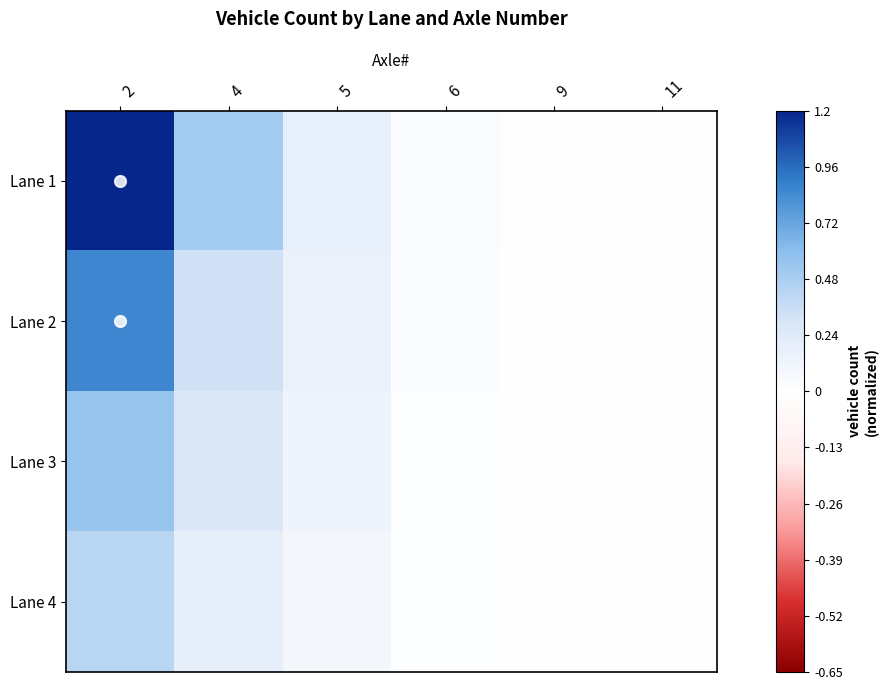

List the series in order of their overall mean, highest first.

Lane 1, Lane 2, Lane 3, Lane 4